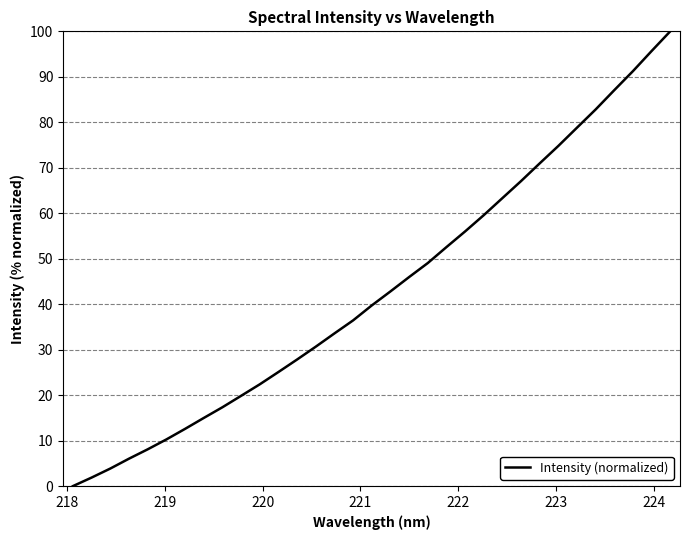

How many lines are shown in the chart?

1